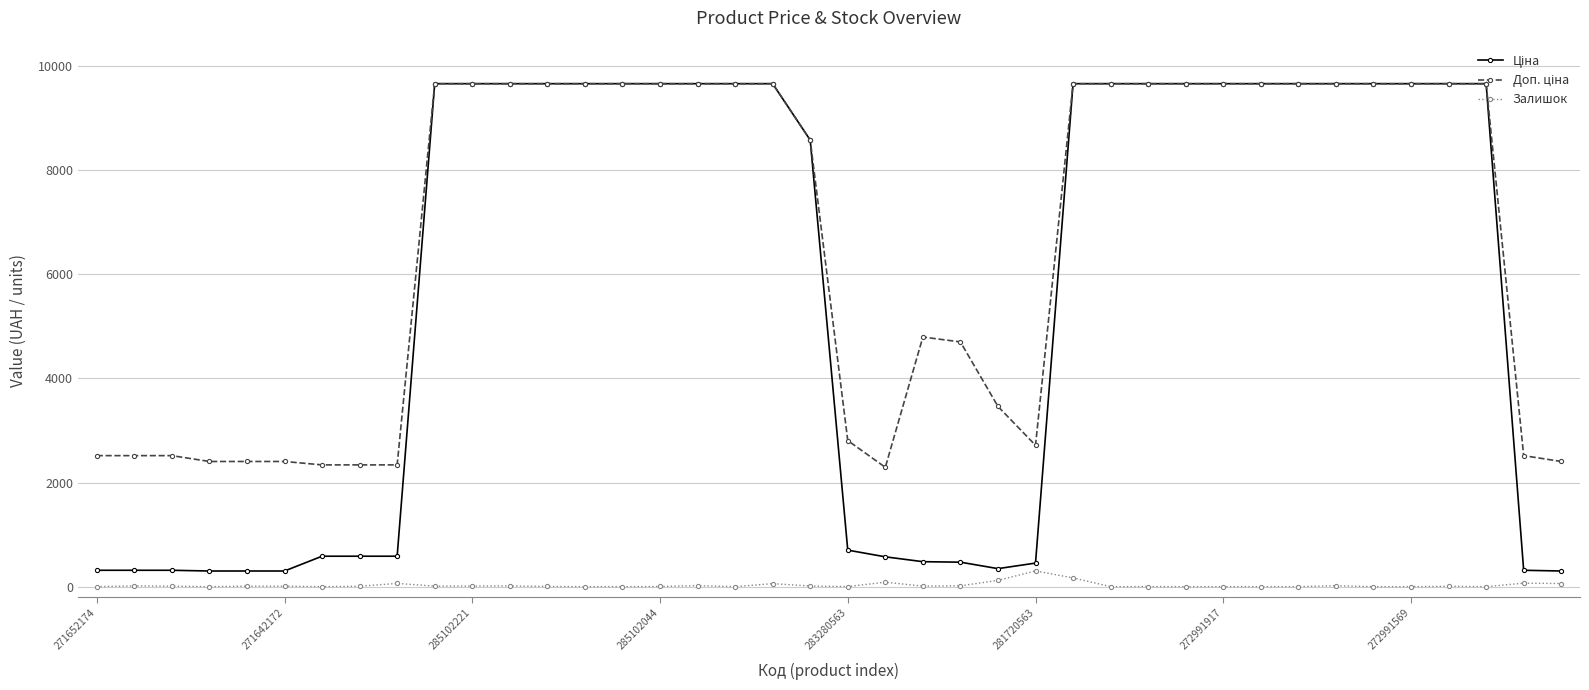

At how many categories does at least one series exceed 5782?

23